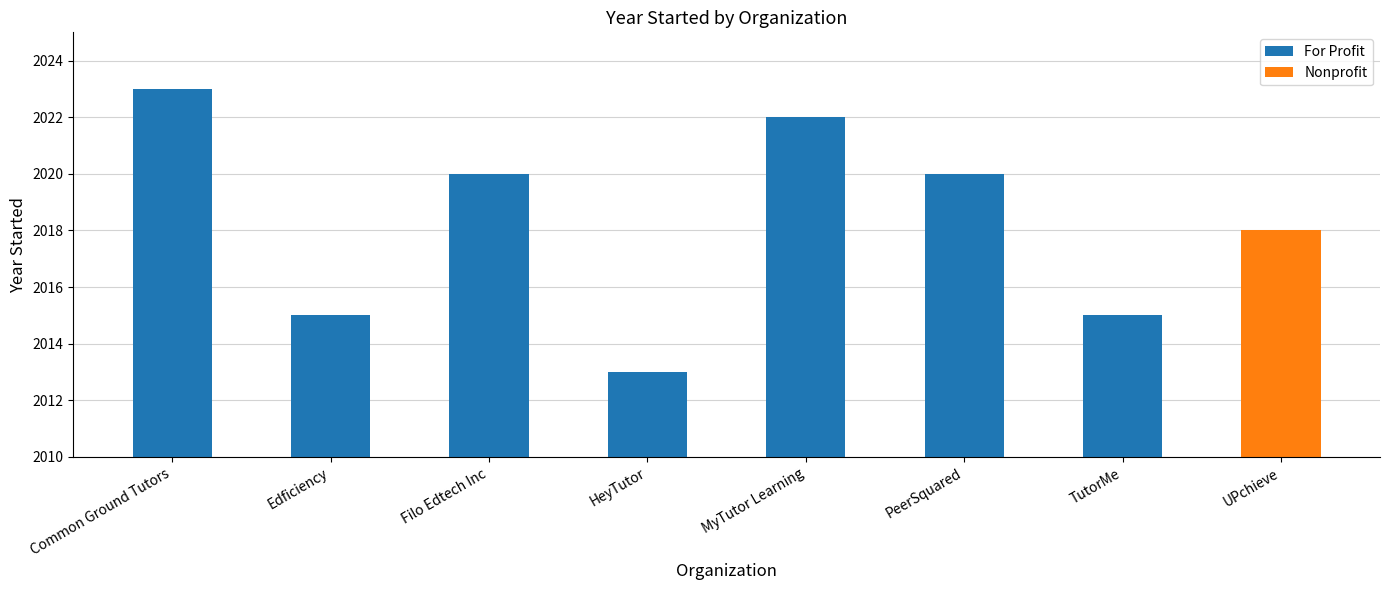

What is the difference between the maximum and minimum values?

10